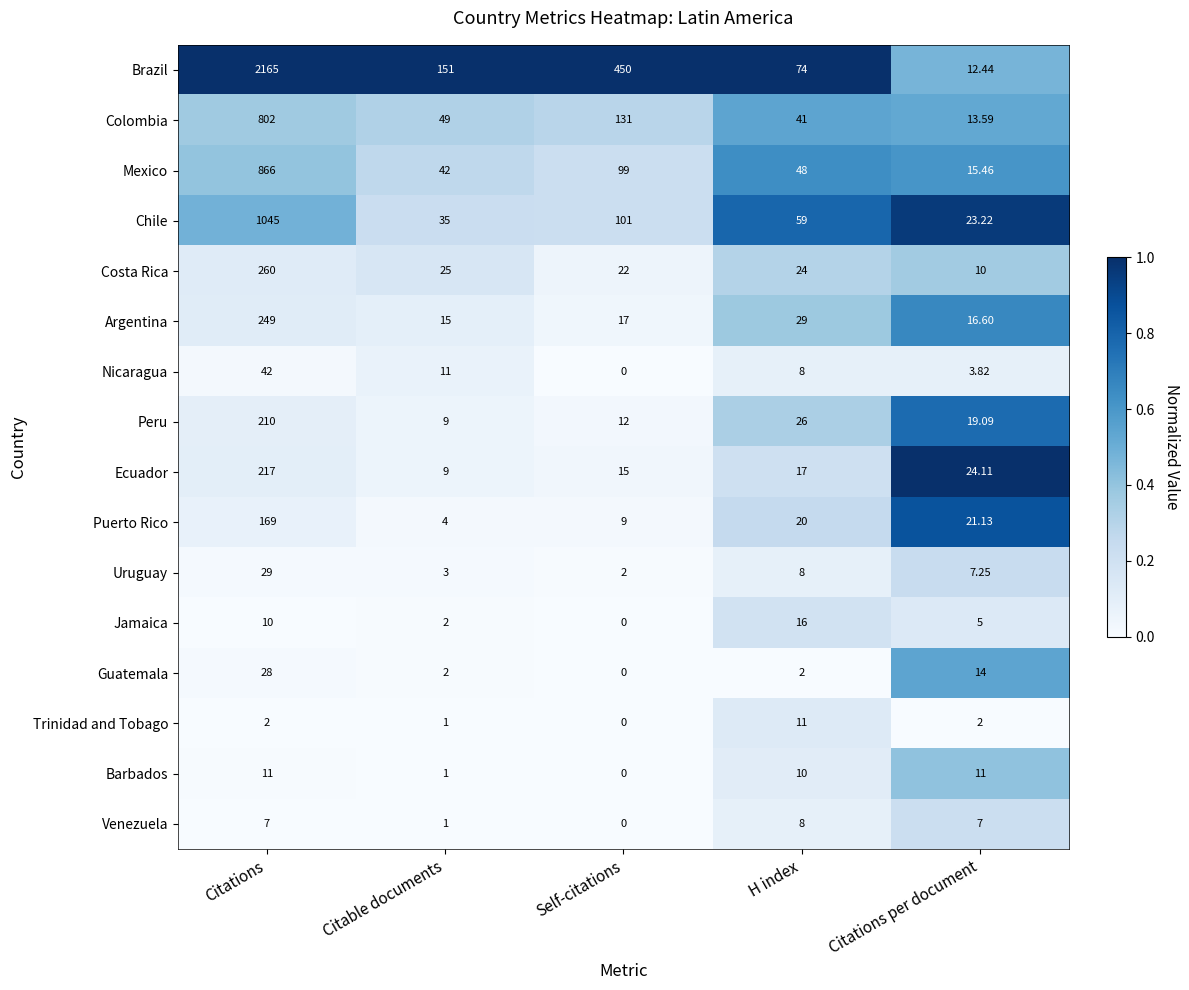

Which category has the highest value across all series?

Citations